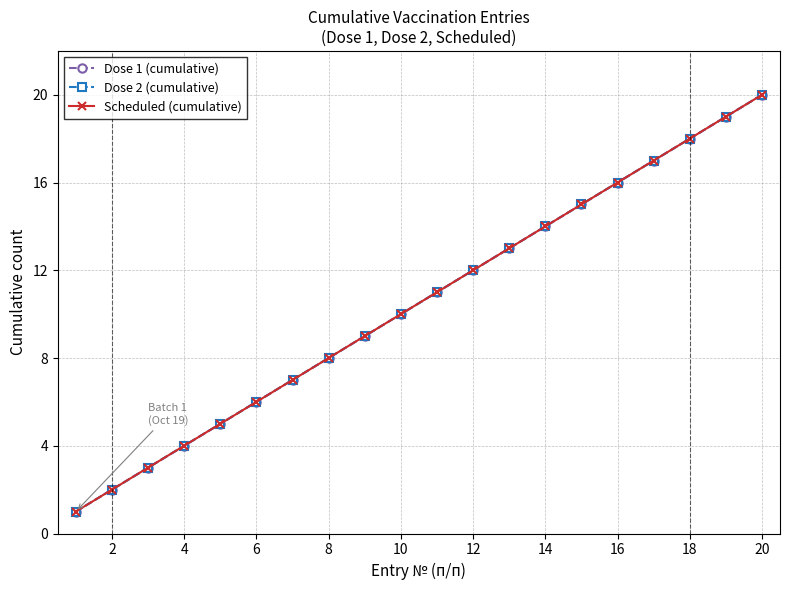

Is this an area chart (filled region under the line)?

No